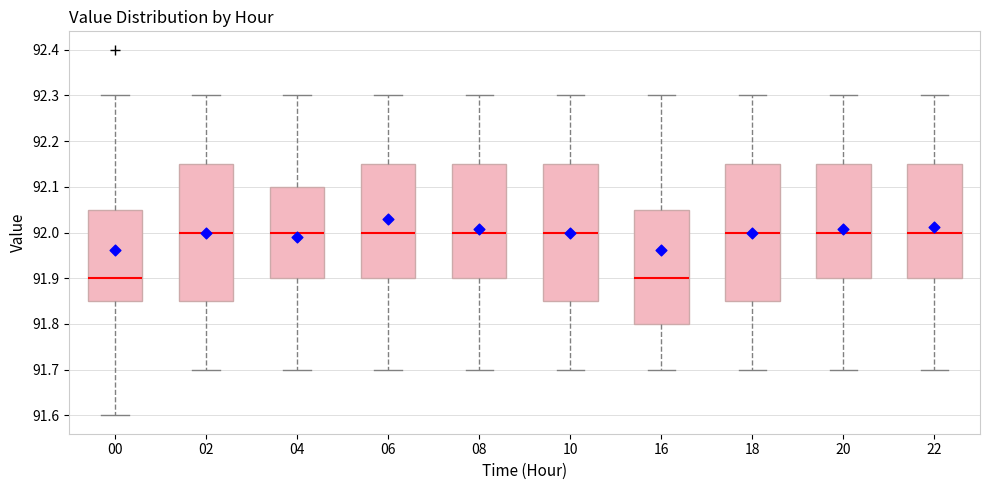

Where does the median line of the box at x = 02 sit on the y-axis? The values are not printed on the chart, so give them approximately, as read against the axis.

92.00